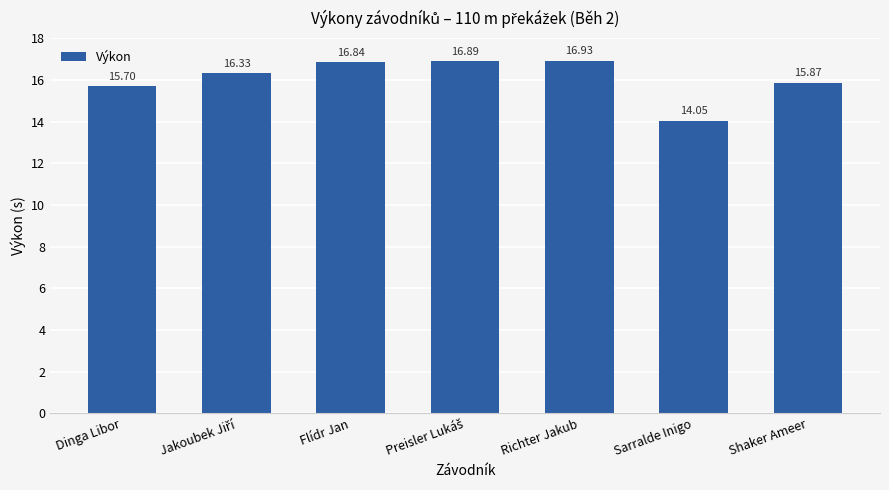

What is the maximum value shown in the chart?

16.9